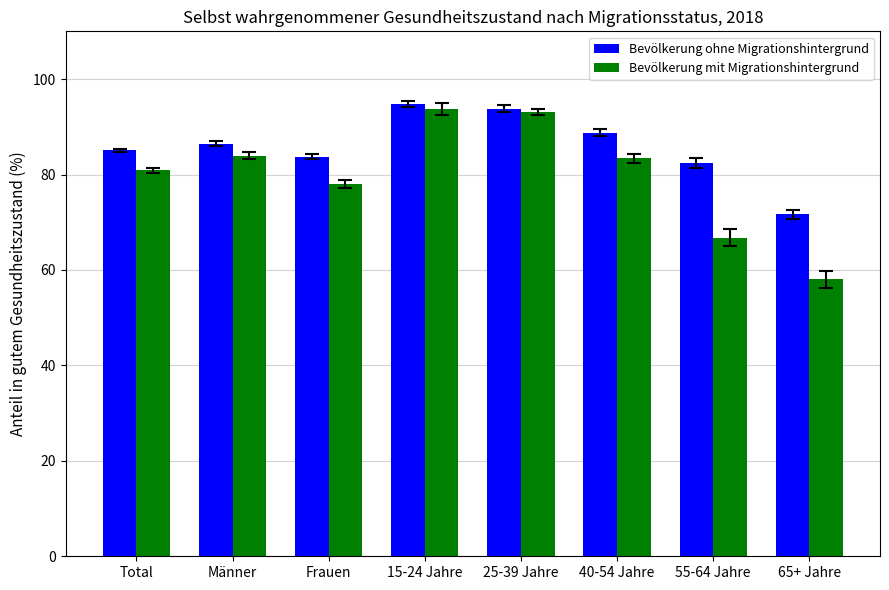

Is the value of Bevölkerung ohne Migrationshintergrund at 15-24 Jahre greater than the value of Bevölkerung mit Migrationshintergrund at 25-39 Jahre?

Yes